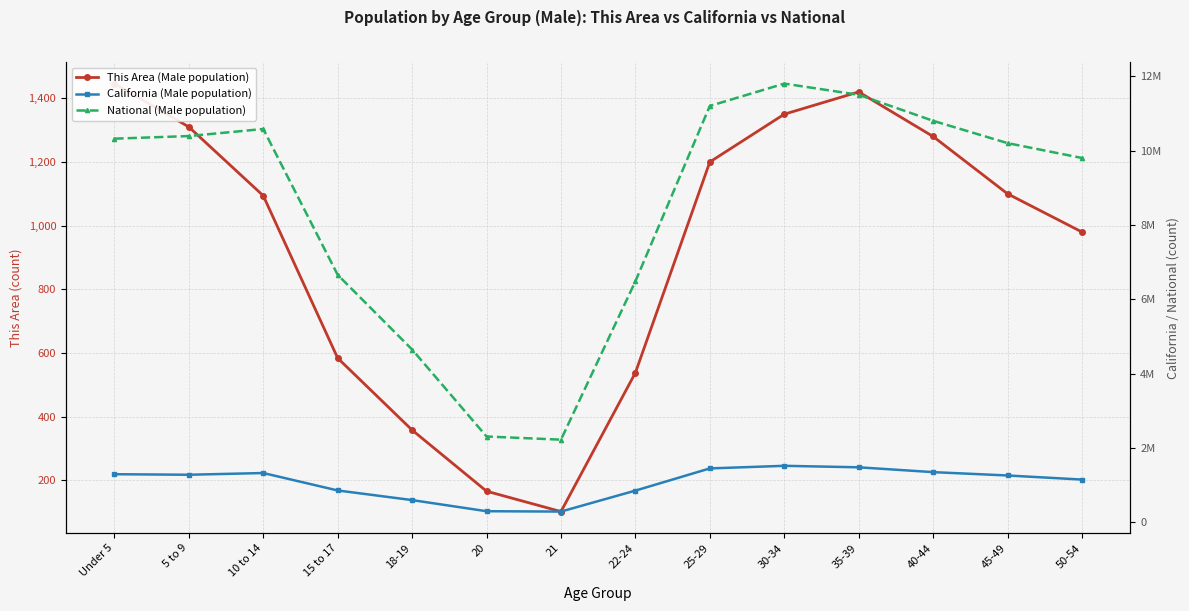

True or false: California (Male population) has a value of 1439674 at 15 to 17.

False